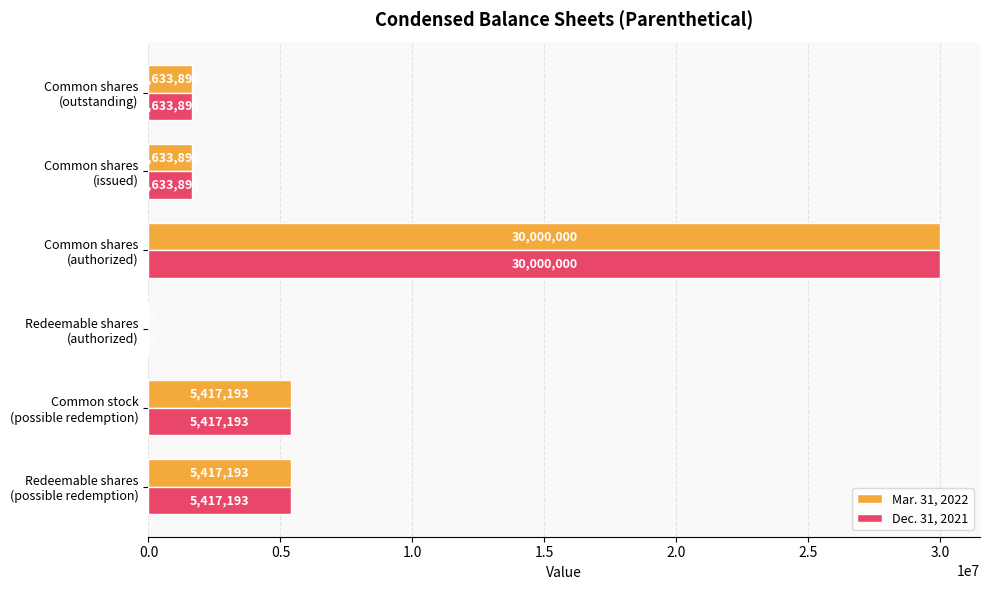

What is the greatest value displayed?

30000000